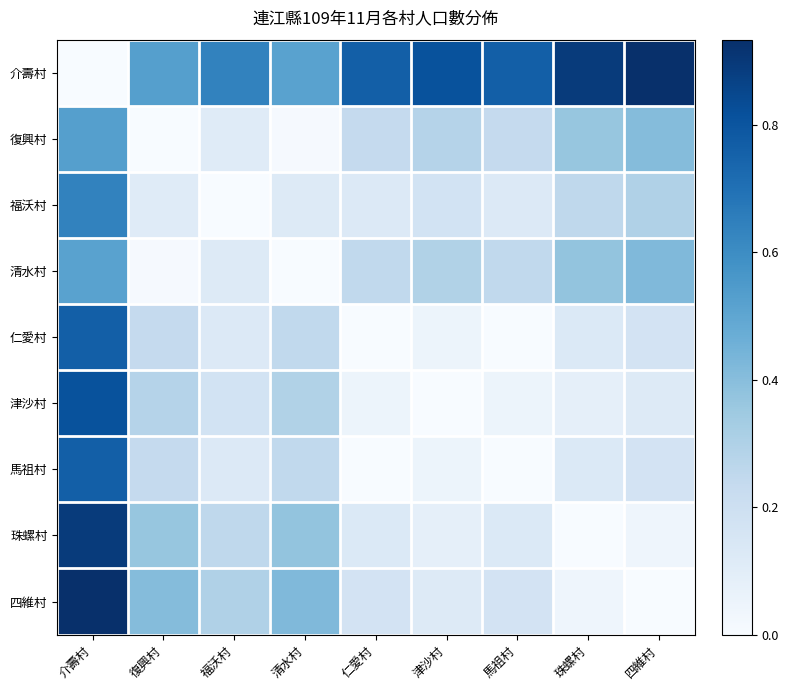

Which series has the largest total across all categories?

介壽村